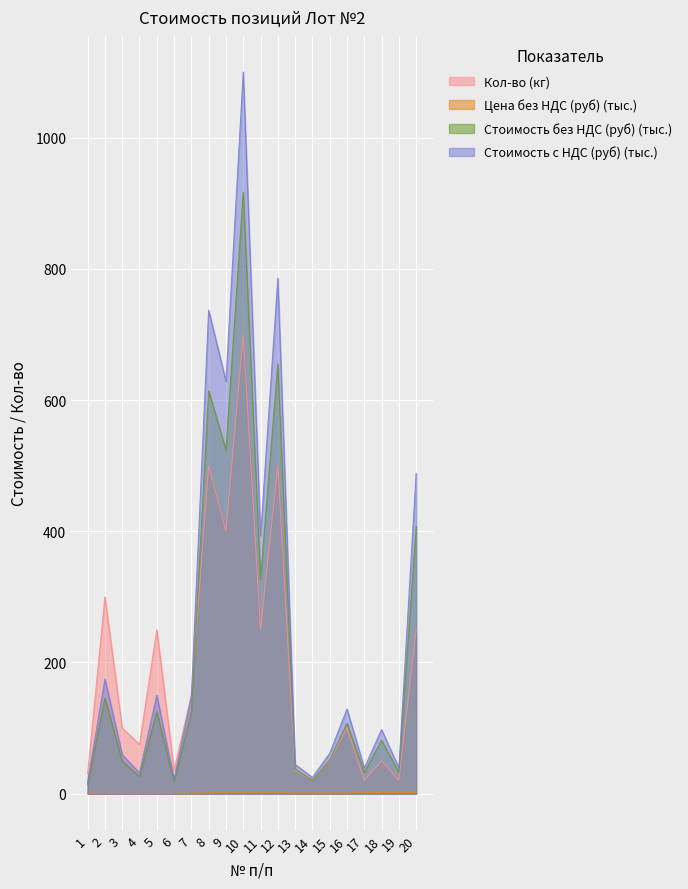

True or false: Стоимость без НДС (руб) and Цена без НДС (руб) cross at least once.

False